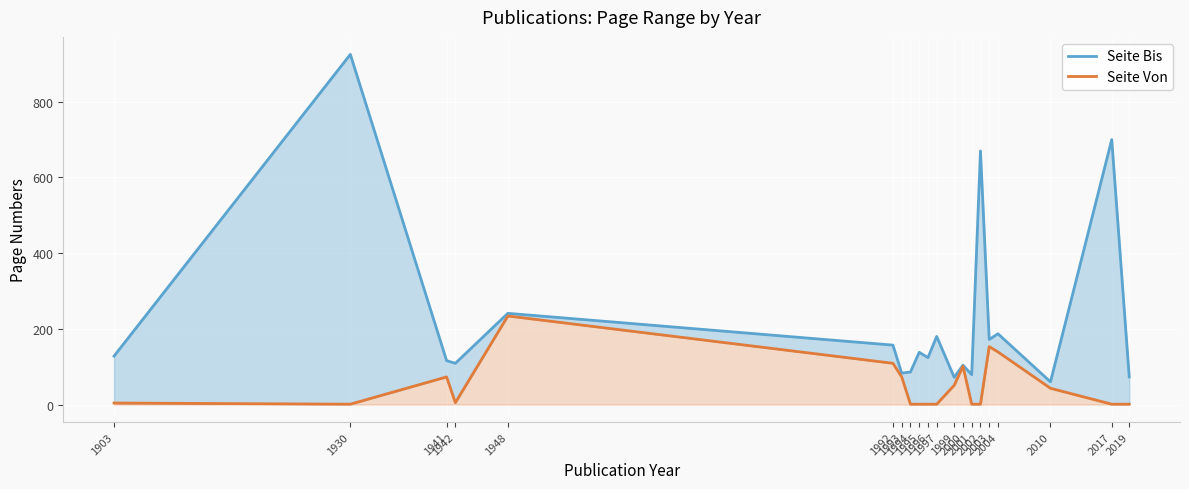

What is the spread (max minus min) of values at 1948?

7